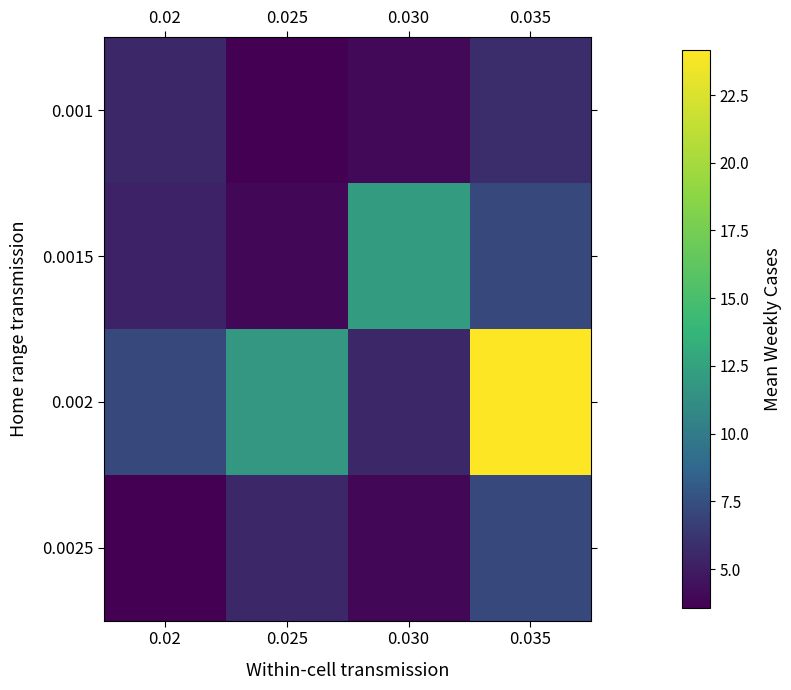

Between 0.025 and 0.030, which series saw the biggest shift?

0.0015